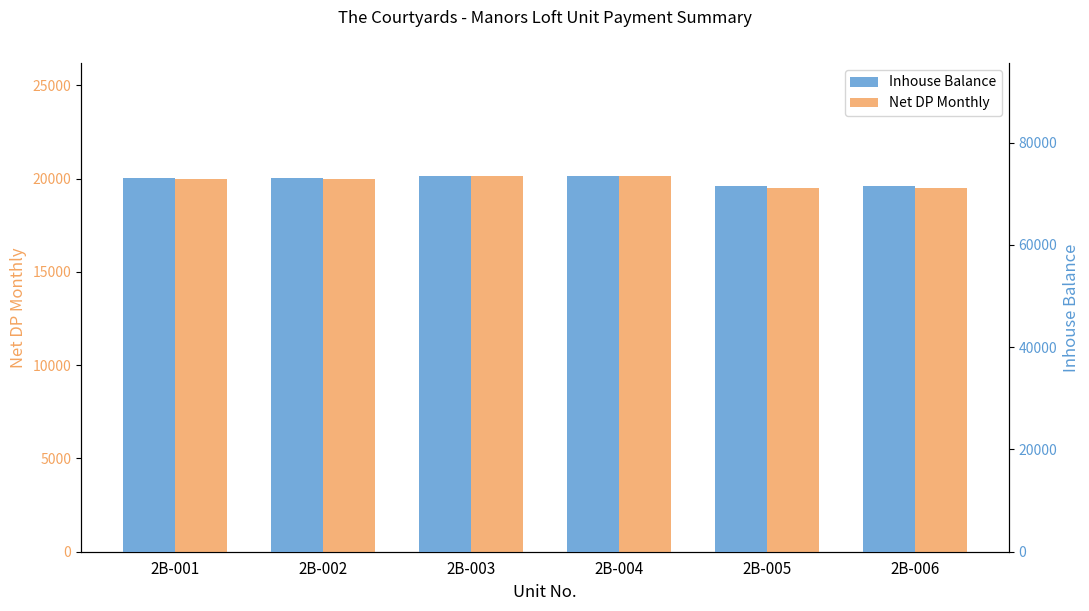

Between 2B-004 and 2B-005, which series saw the biggest shift?

Inhouse Balance